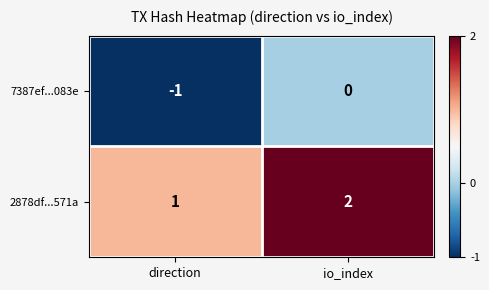

What is the sum of all 2878df...571a values?

3